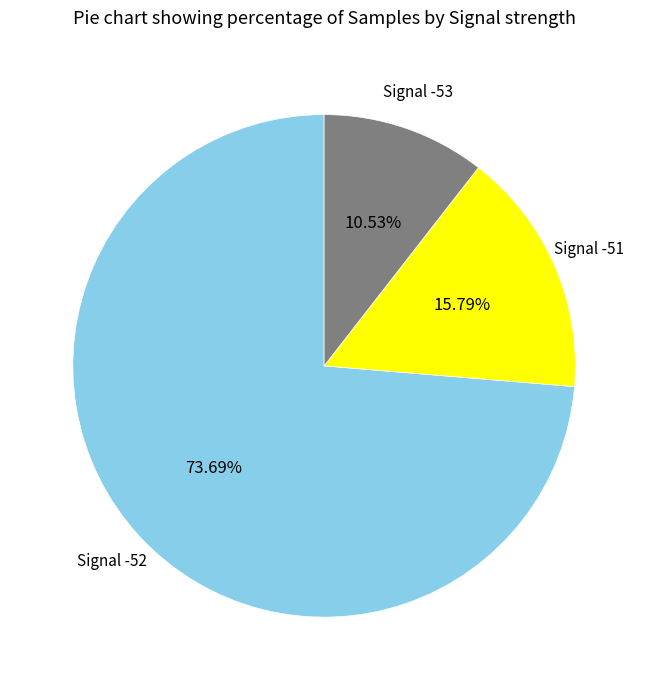

Is the sum of Signal -51 and Signal -53 greater than half?

No